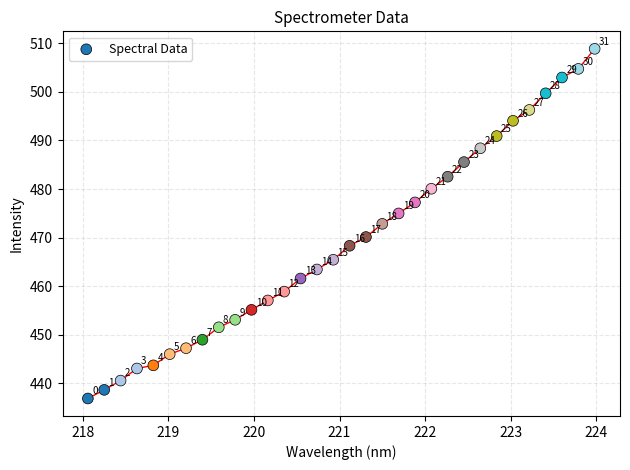

What Y value in the scatter plot is closest to 472?

472.8